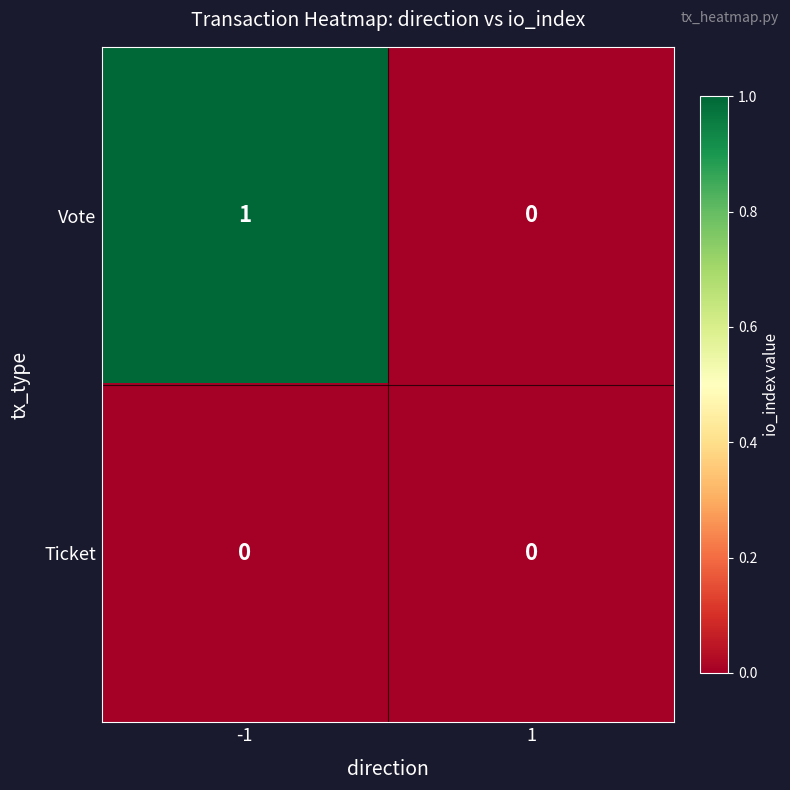

Which series has the largest total across all categories?

Vote